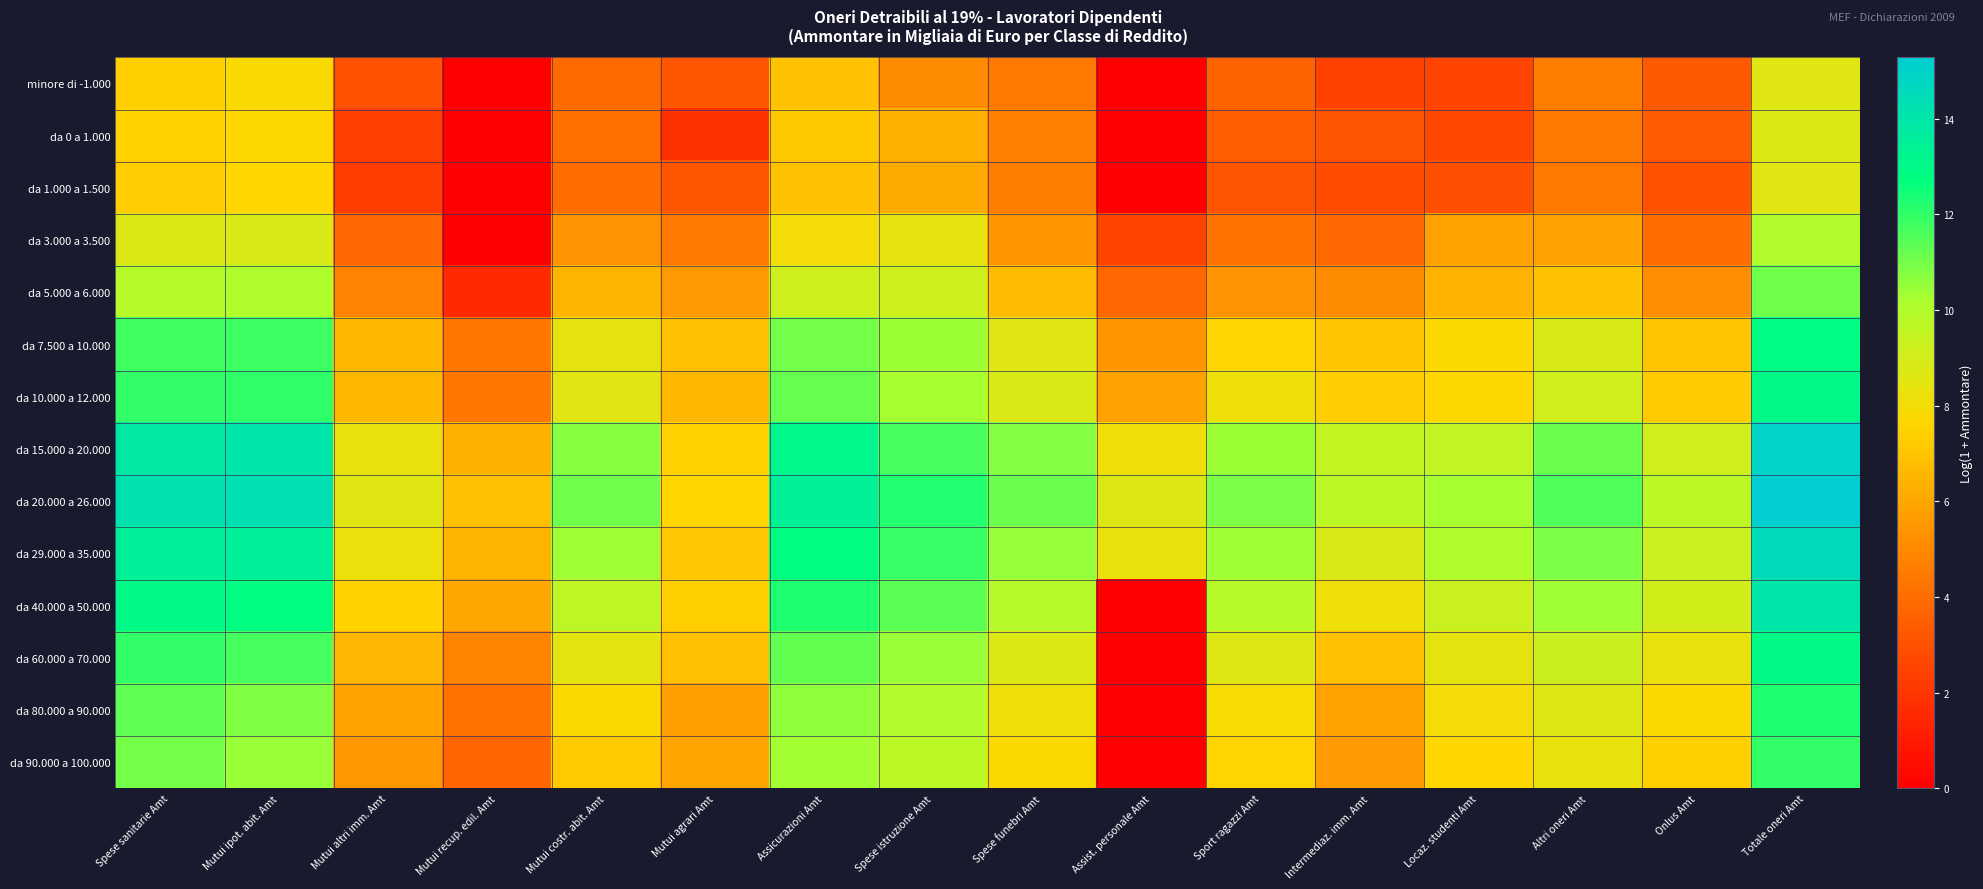

At how many categories does at least one series exceed 8?

14